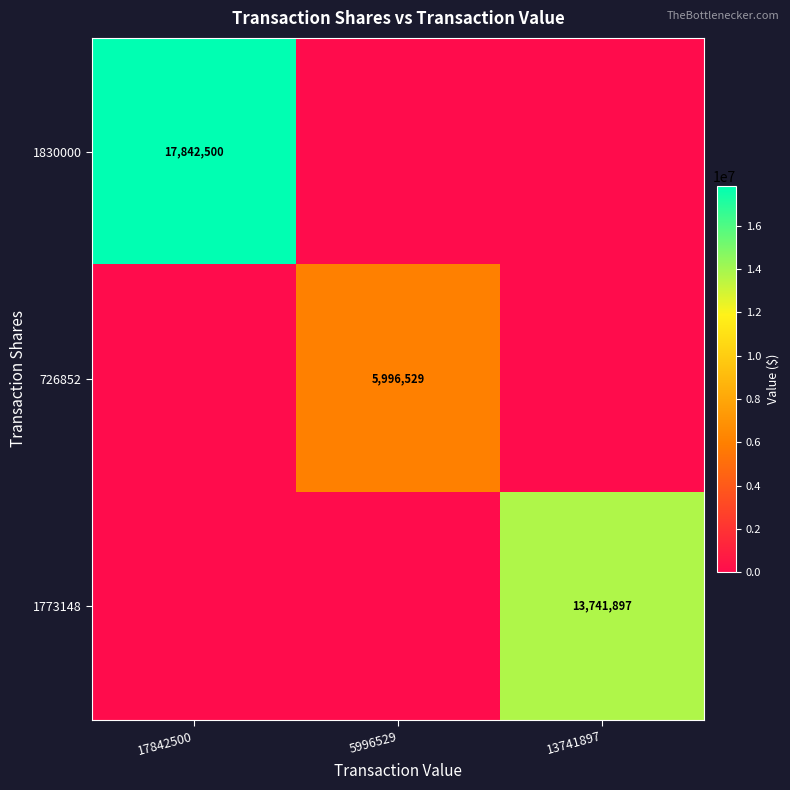

True or false: 726852 has a value of 5996529 at 5996529.

True